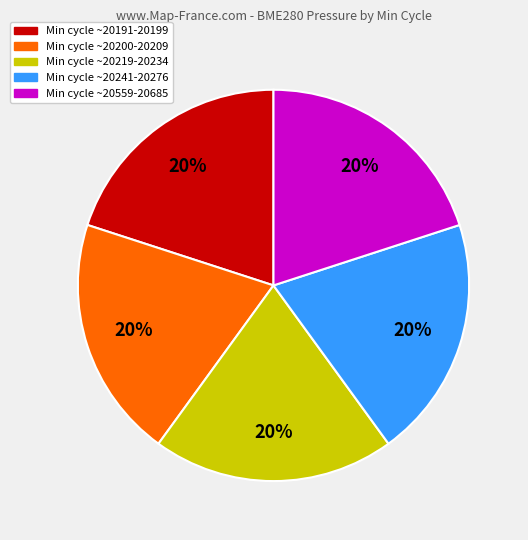

Is there any slice that represents more than half of the pie?

No